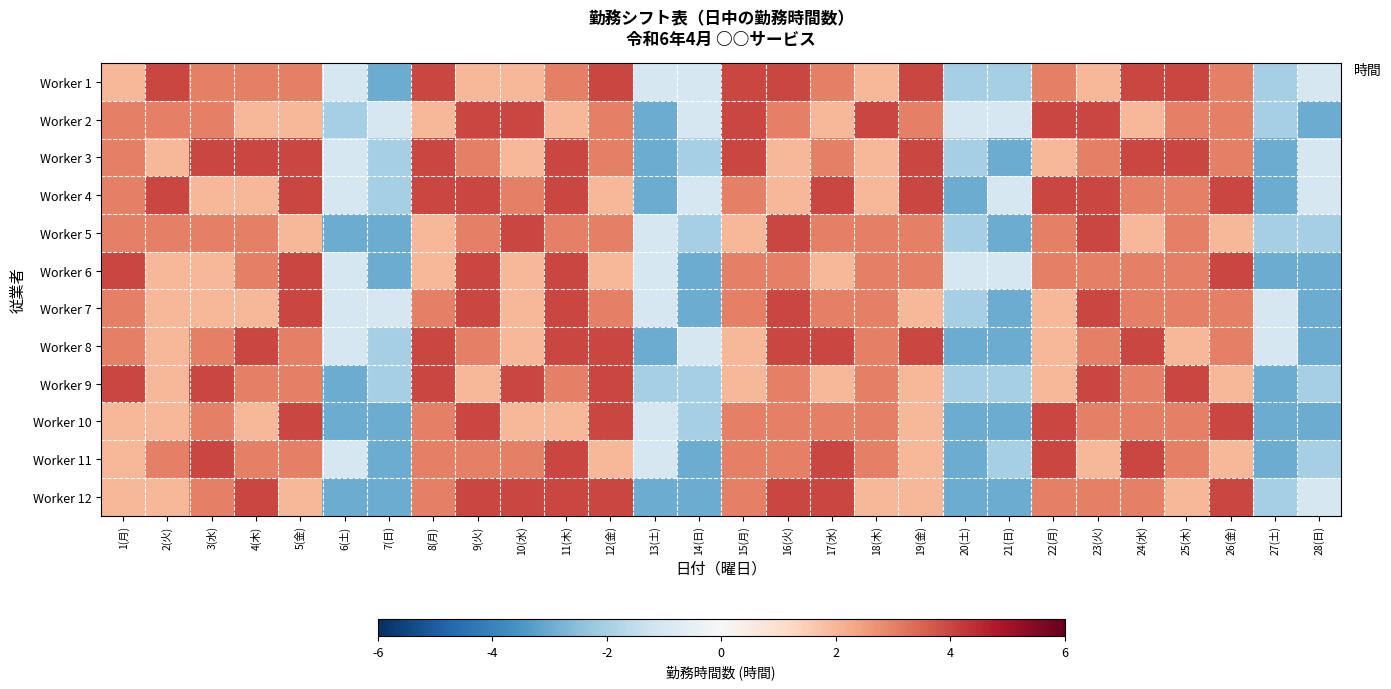

Count the number of categories in the chart.

28